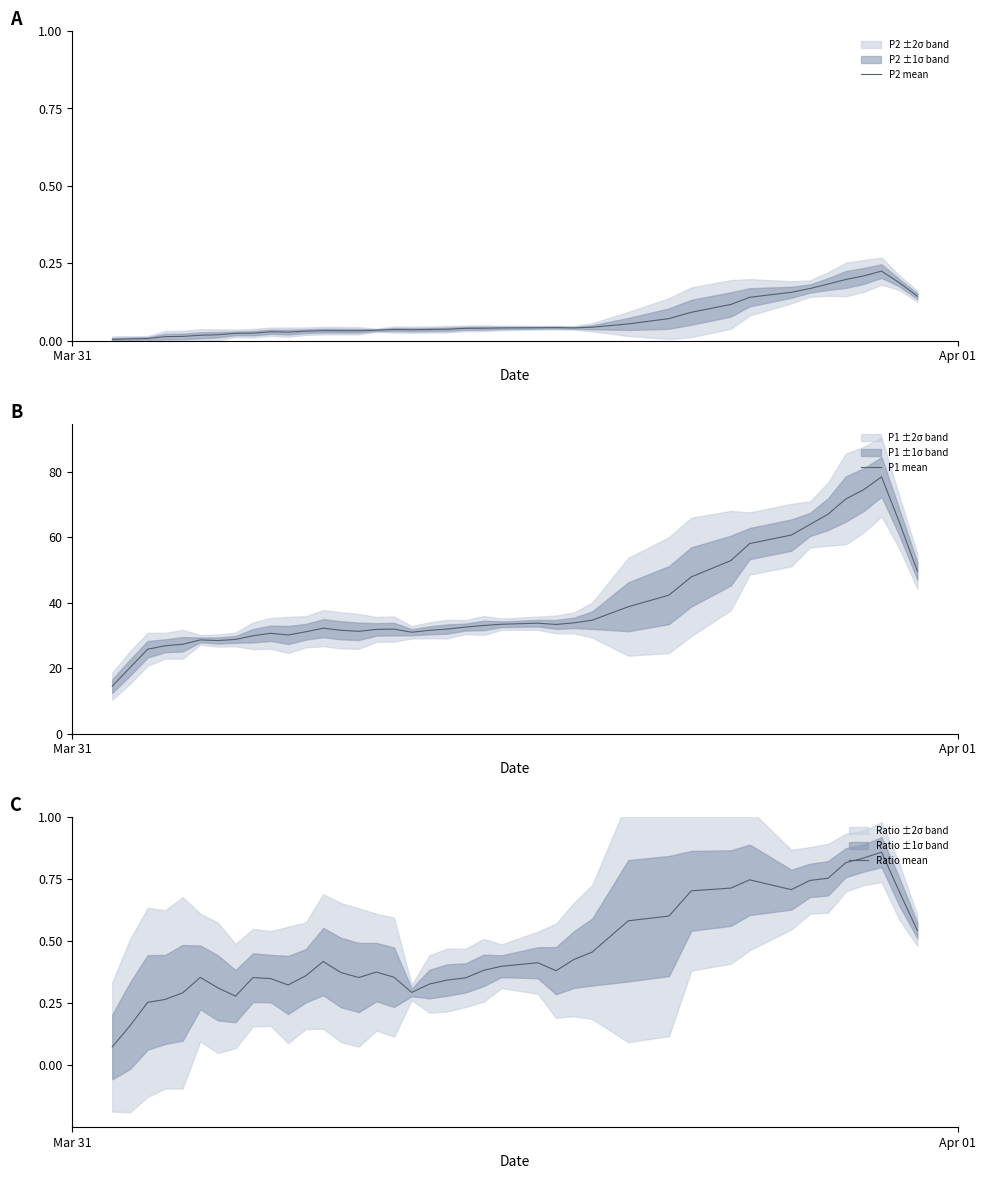

Which series has the largest total across all categories?

P1 mean